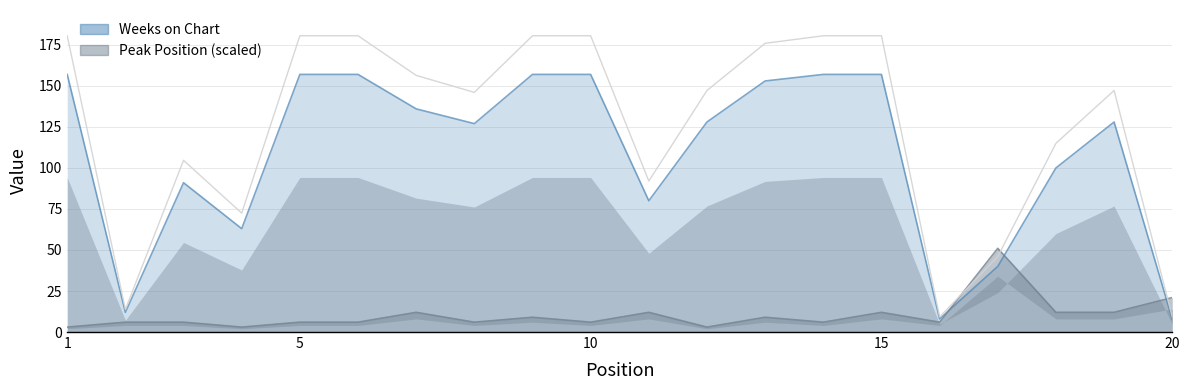

At which category does Peak Position reach its first local peak?

7